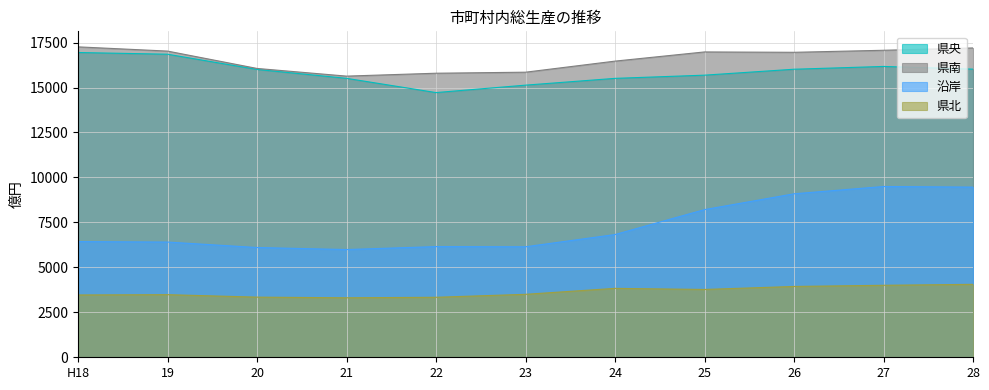

True or false: 県南 has more than 1 interior local peaks.

False